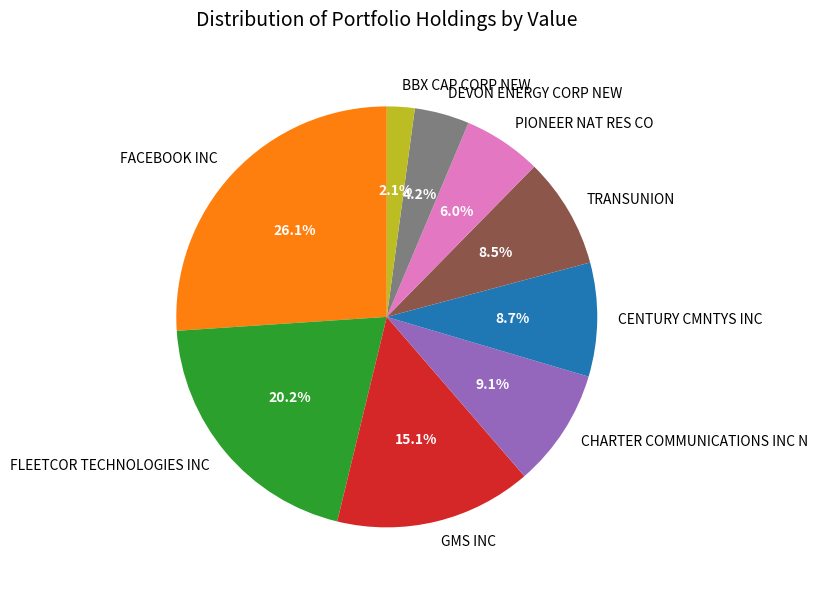

What percentage do DEVON ENERGY CORP NEW and FLEETCOR TECHNOLOGIES INC together represent?

24.4%